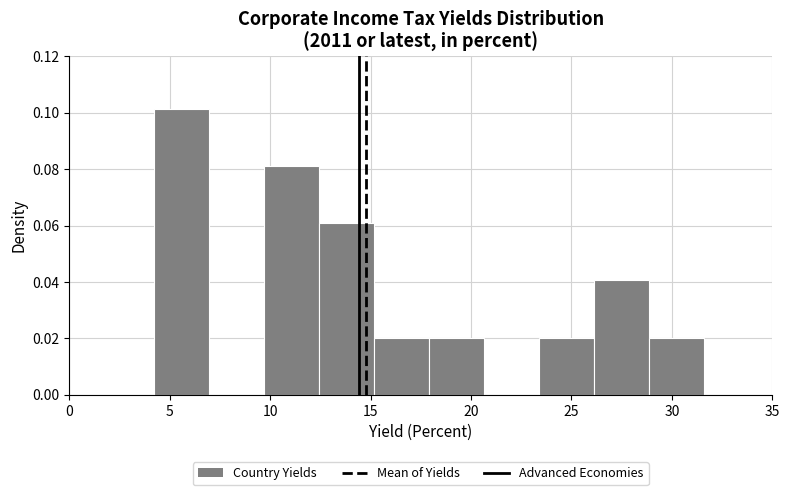

What is the height of the bar covering 23.5 to 26.0 on the x-axis? Neither the bar edges nor the heights are printed on the chart, so give them approximately, as read against the axes.

0.020